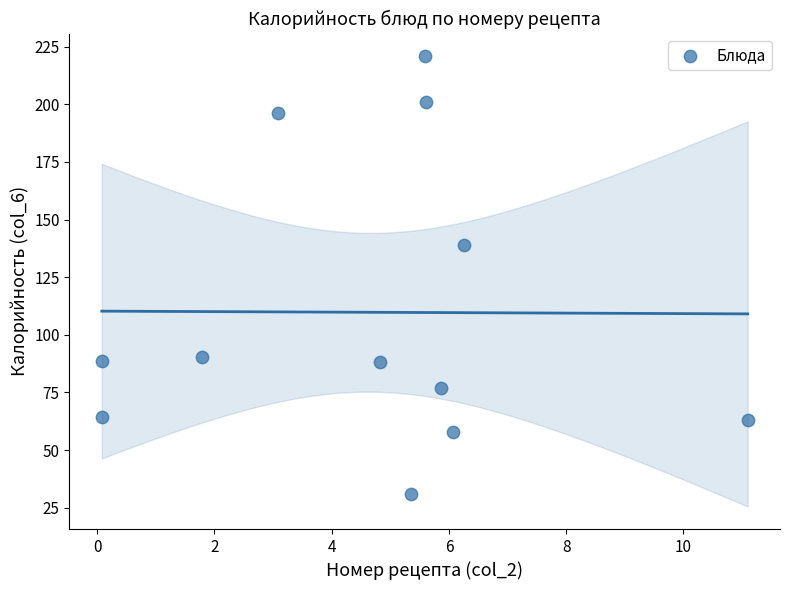

What Y value in the scatter plot is closest to 125?

138.8